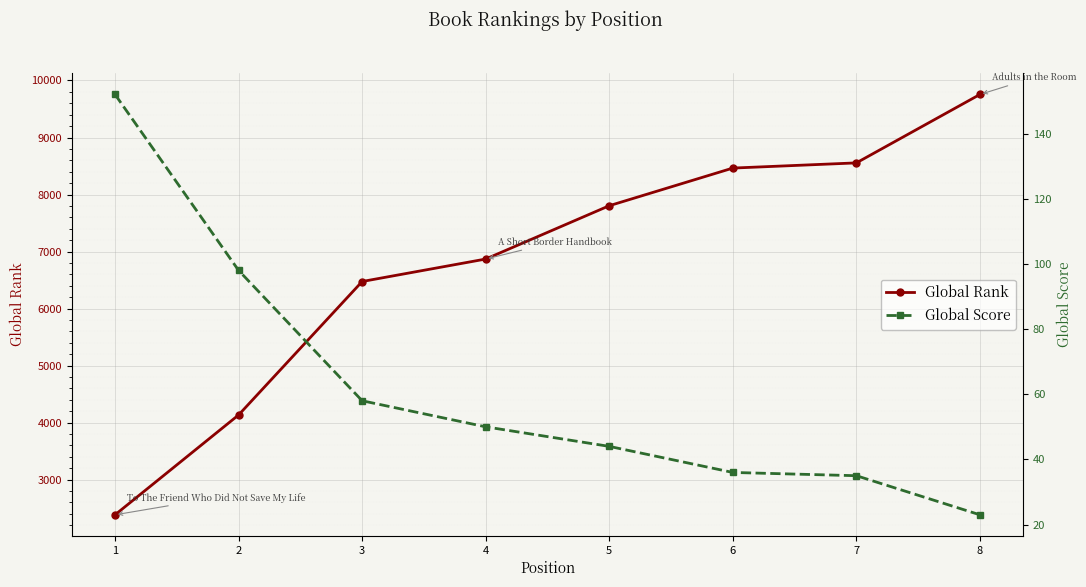

Rank the series at 2 from lowest to highest value.

Global Score, Global Rank